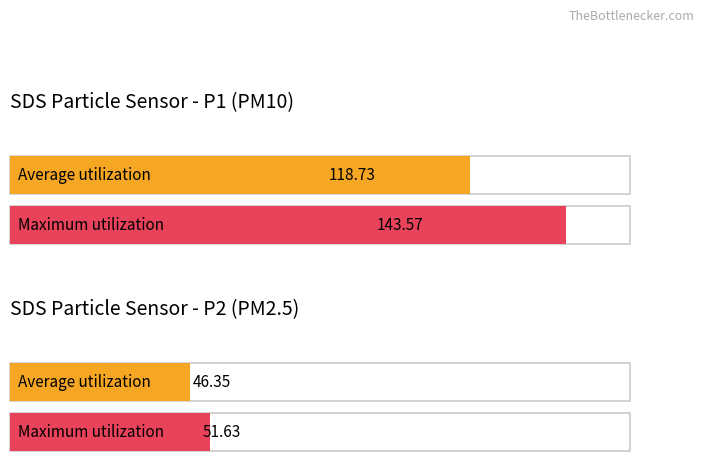

What is the maximum value shown in the chart?

143.6